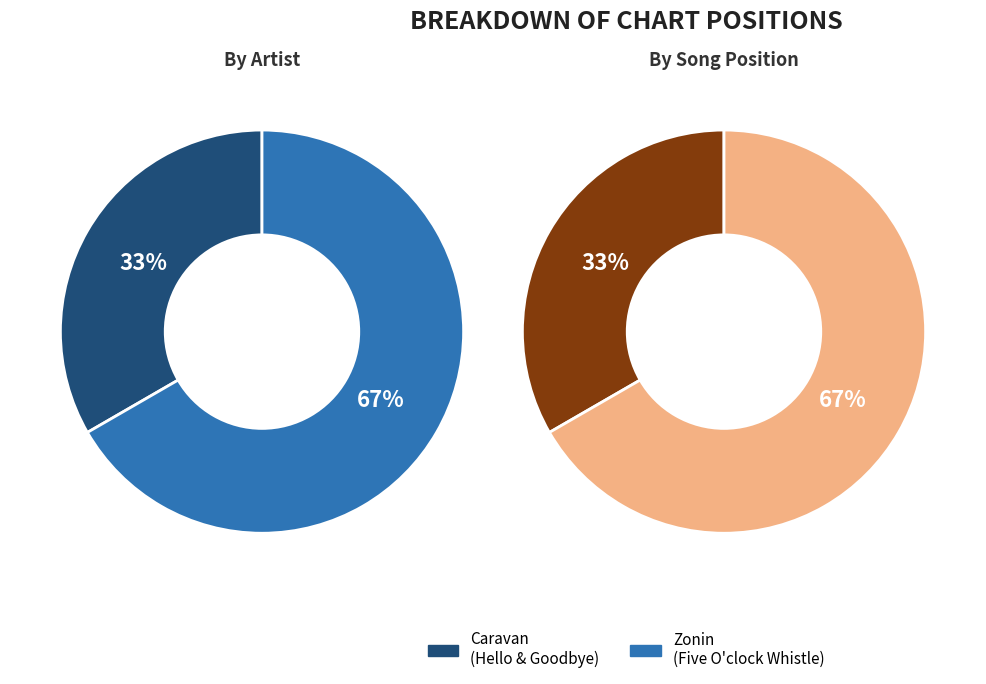

How much of the chart is everything except Zonin - Five O'clock Whistle?

33.3%